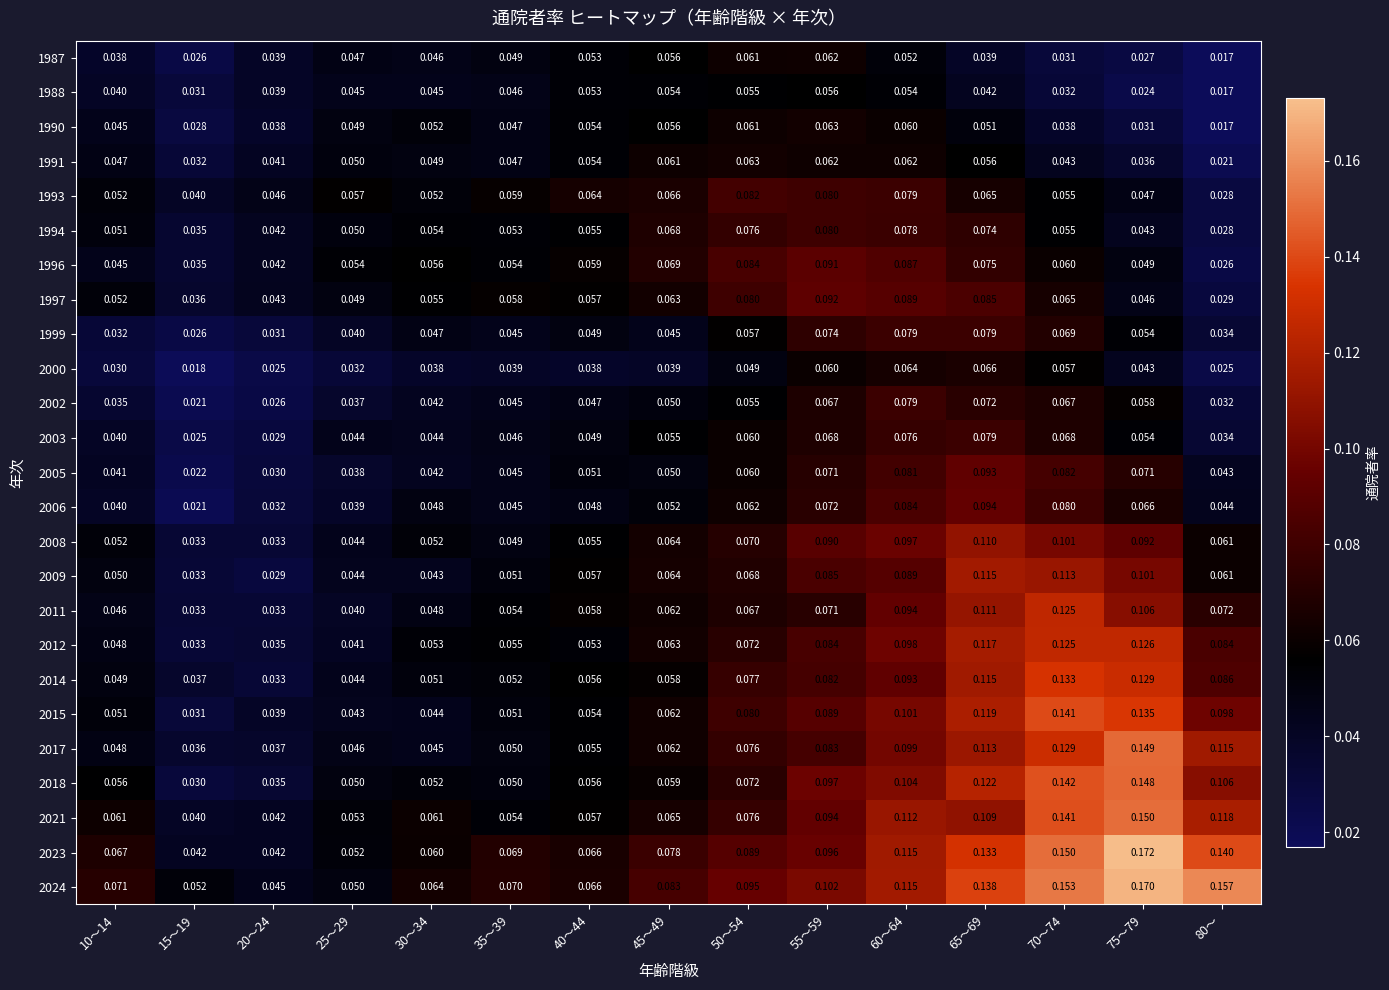

Between 10～14 and 40～44, which series saw the biggest shift?

1999